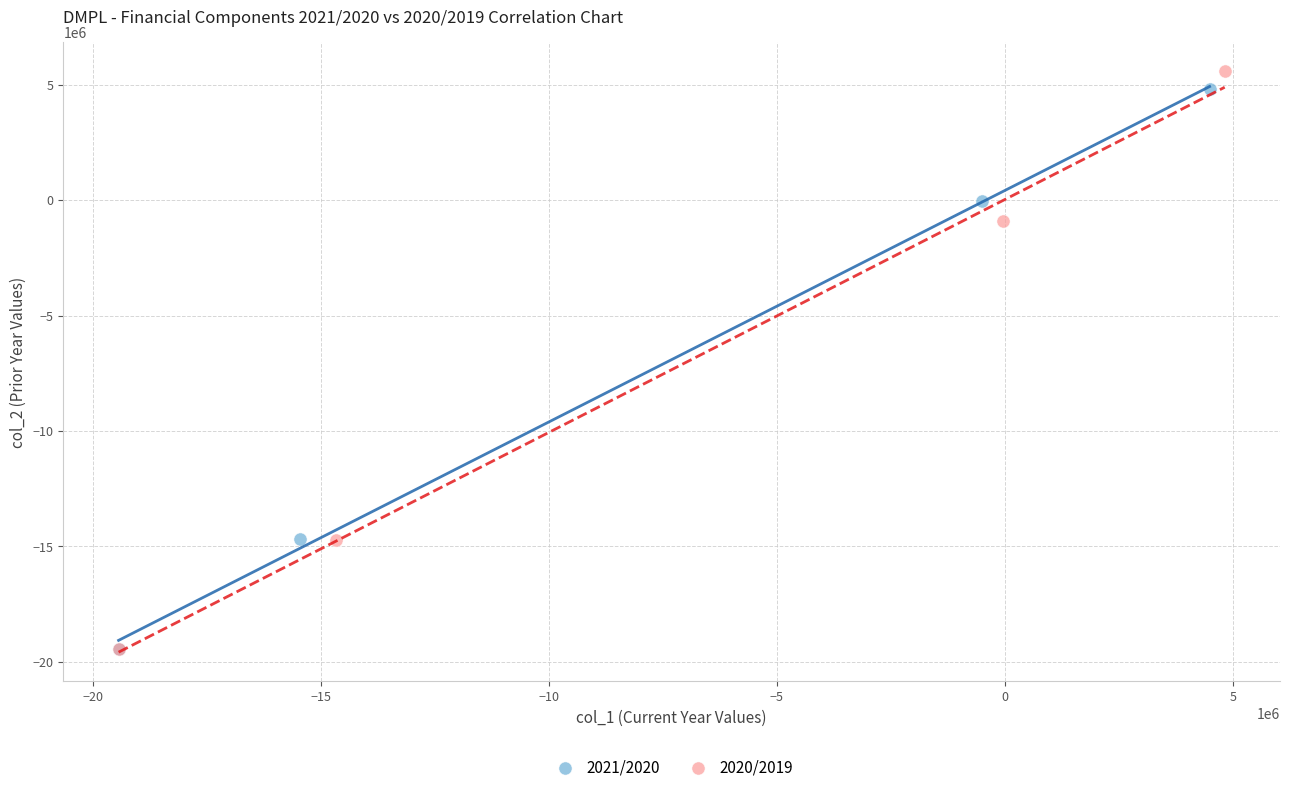

Which series has the widest spread of Y values?

2020/2019